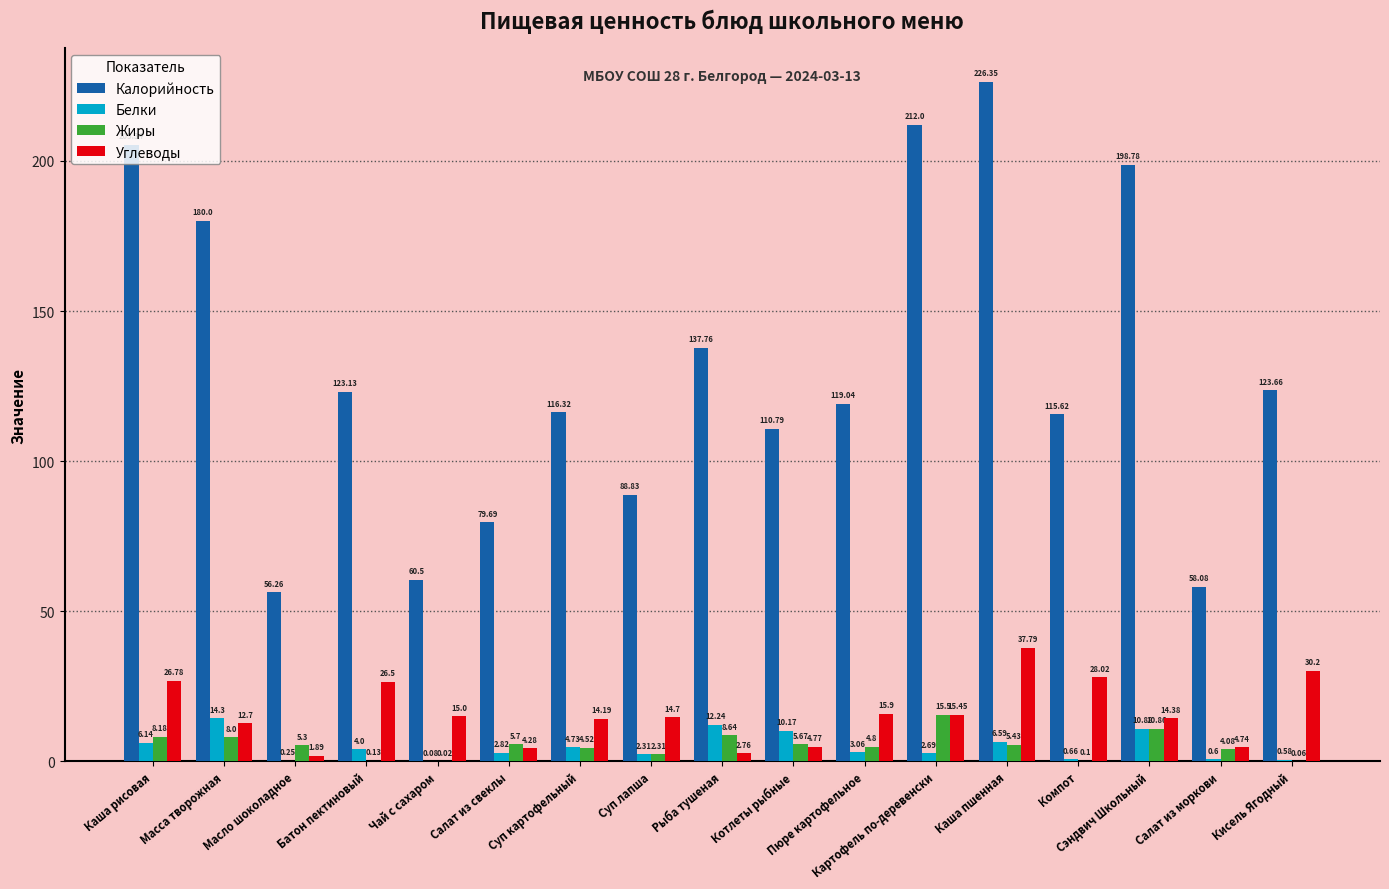

Is it true that Углеводы equals 8.6 at Батон пектиновый?

False